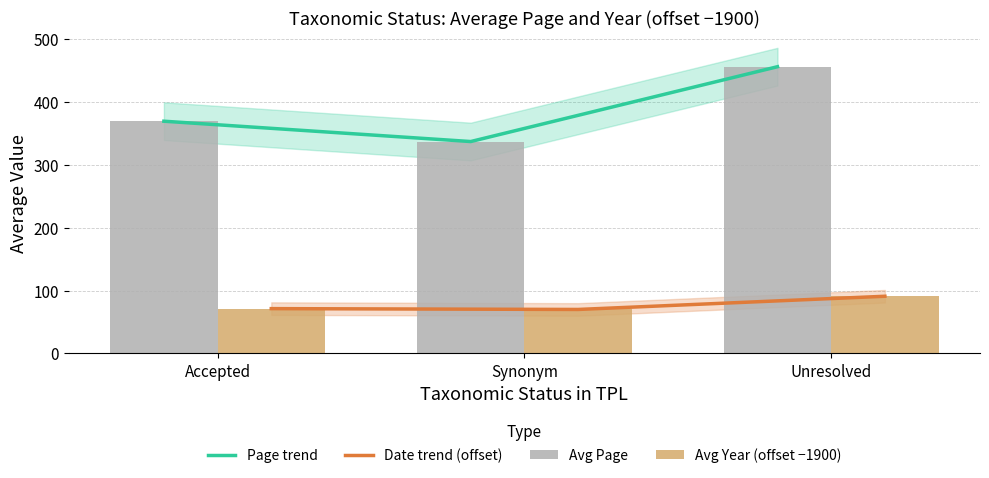

At how many categories does at least one series exceed 334?

3